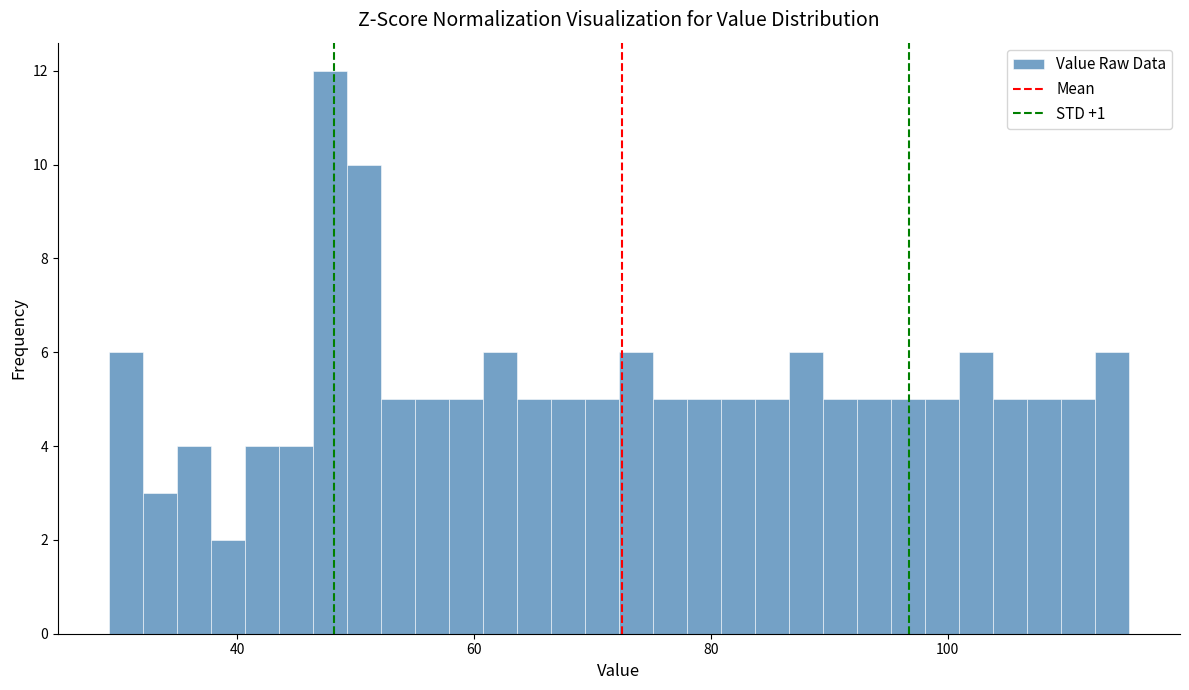

Around what value on the x-axis is the tallest bar? Give the approximate position of its centre, as read against the axis.

48